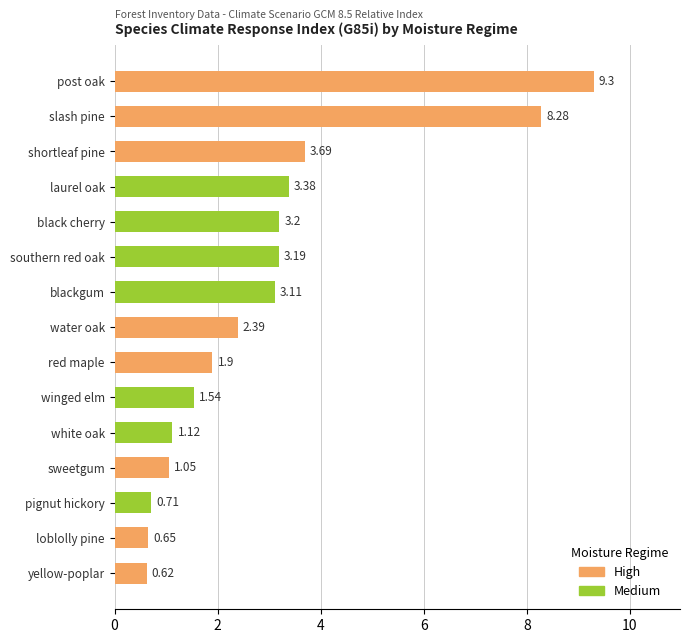

Which category has the highest value across all series?

post oak